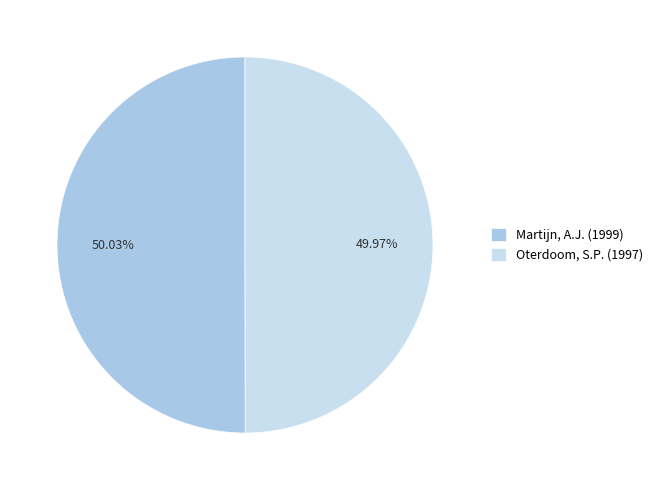

Rank the categories by value from lowest to highest.

Oterdoom, S.P. (1997), Martijn, A.J. (1999)